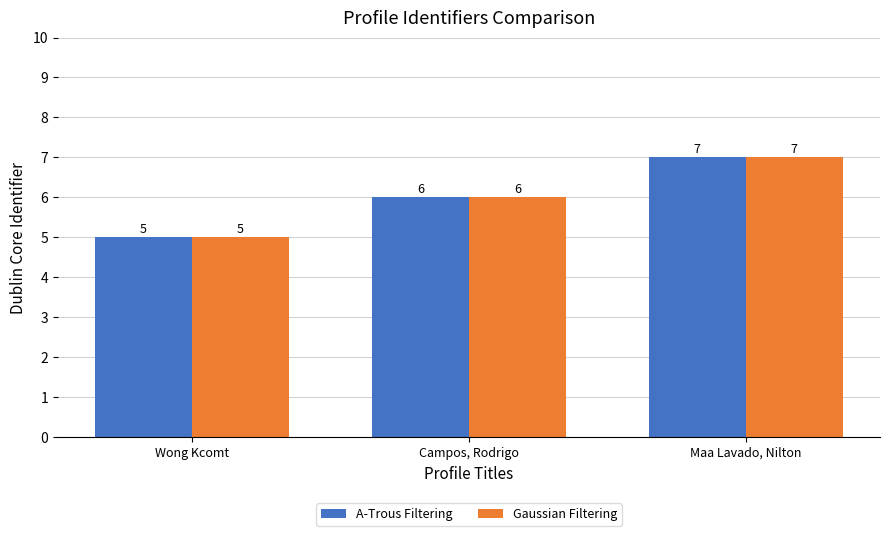

List the labels in order of Gaussian Filtering value, largest first.

Maa Lavado, Nilton, Campos, Rodrigo, Wong Kcomt